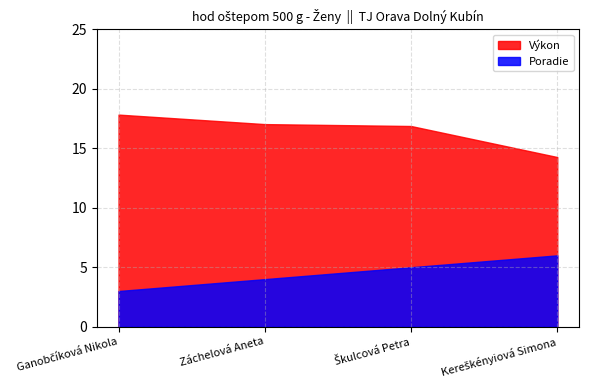

Rank the series at Kereškényiová Simona from lowest to highest value.

Poradie, Výkon